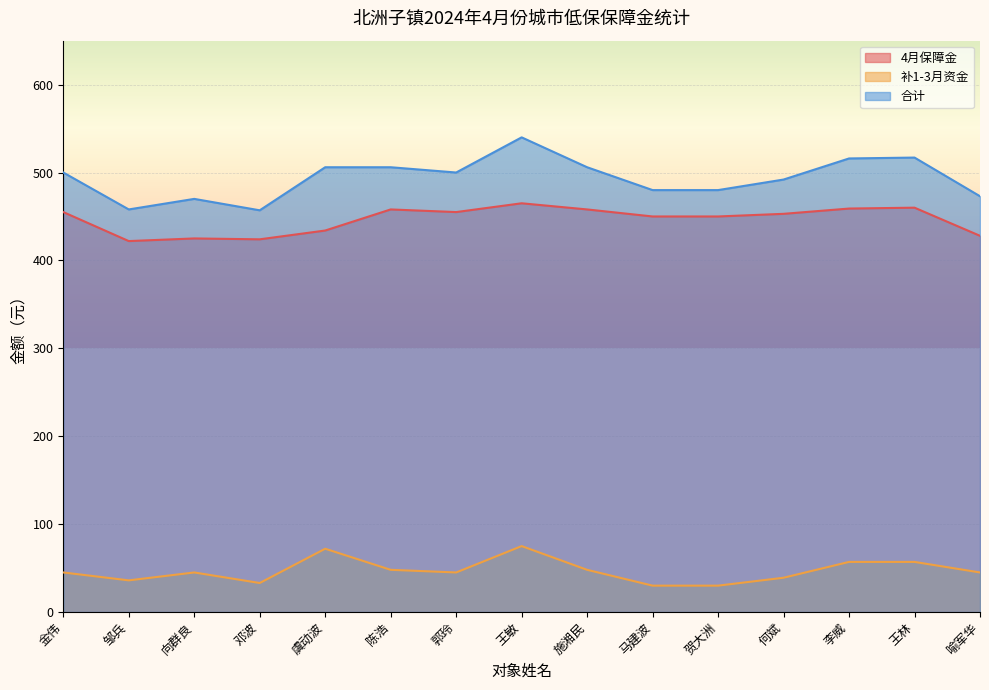

What is the maximum value shown in the chart?

540